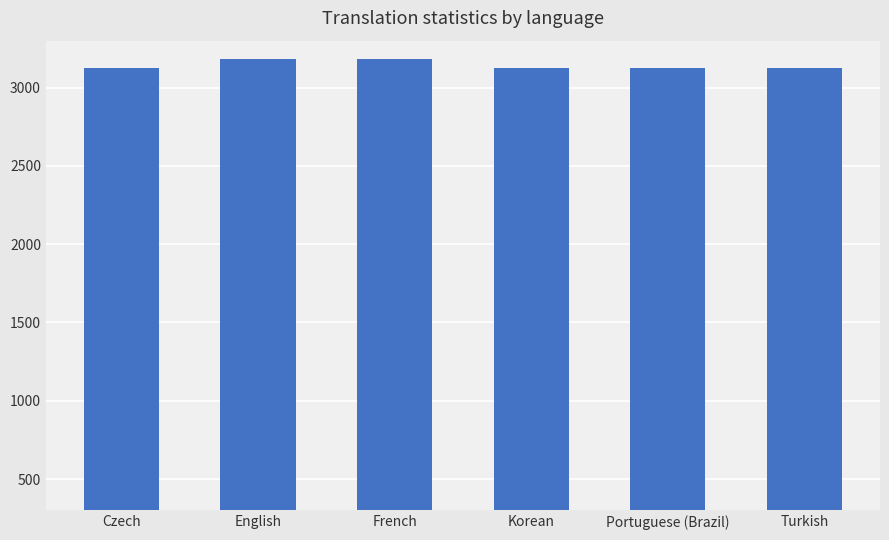

What is the greatest value displayed?

3182